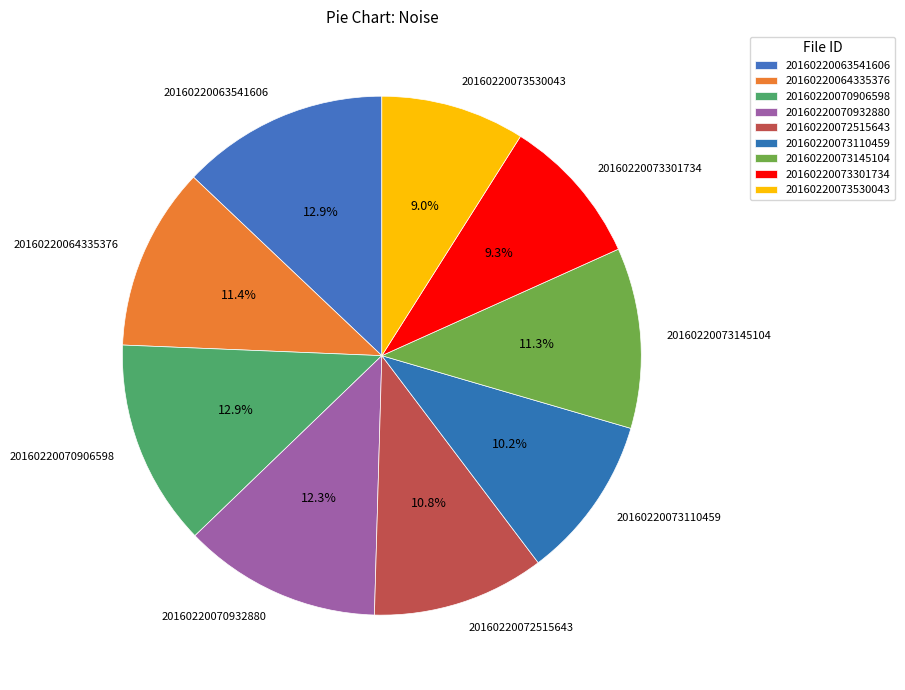

Between 20160220070906598 and 20160220073145104, which is larger?

20160220070906598